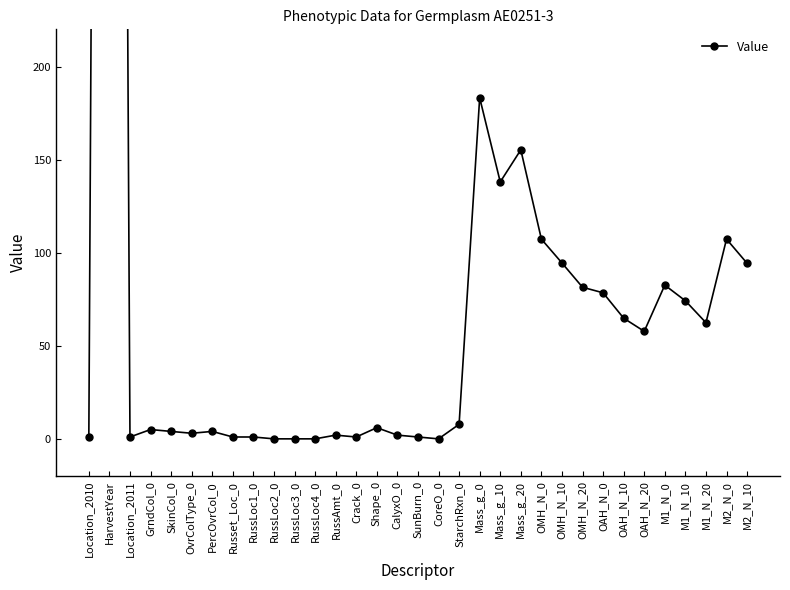

List the labels in order of value, smallest first.

RussLoc2_0, RussLoc3_0, RussLoc4_0, CoreO_0, Location_2010, Location_2011, Russet_Loc_0, RussLoc1_0, Crack_0, SunBurn_0, RussAmt_0, CalyxO_0, OvrColType_0, SkinCol_0, PercOvrCol_0, GrndCol_0, Shape_0, StarchRxn_0, OAH_N_20, M1_N_20, OAH_N_10, M1_N_10, OAH_N_0, OMH_N_20, M1_N_0, M2_N_10, OMH_N_10, OMH_N_0, M2_N_0, Mass_g_10, Mass_g_20, Mass_g_0, HarvestYear